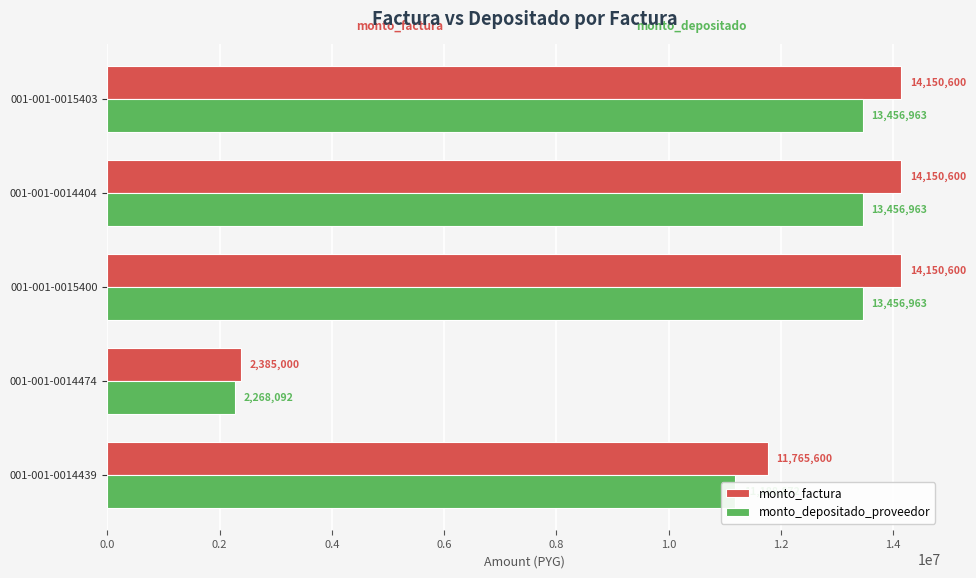

Which series changed the most between 001-001-0014439 and 001-001-0014474?

monto_factura